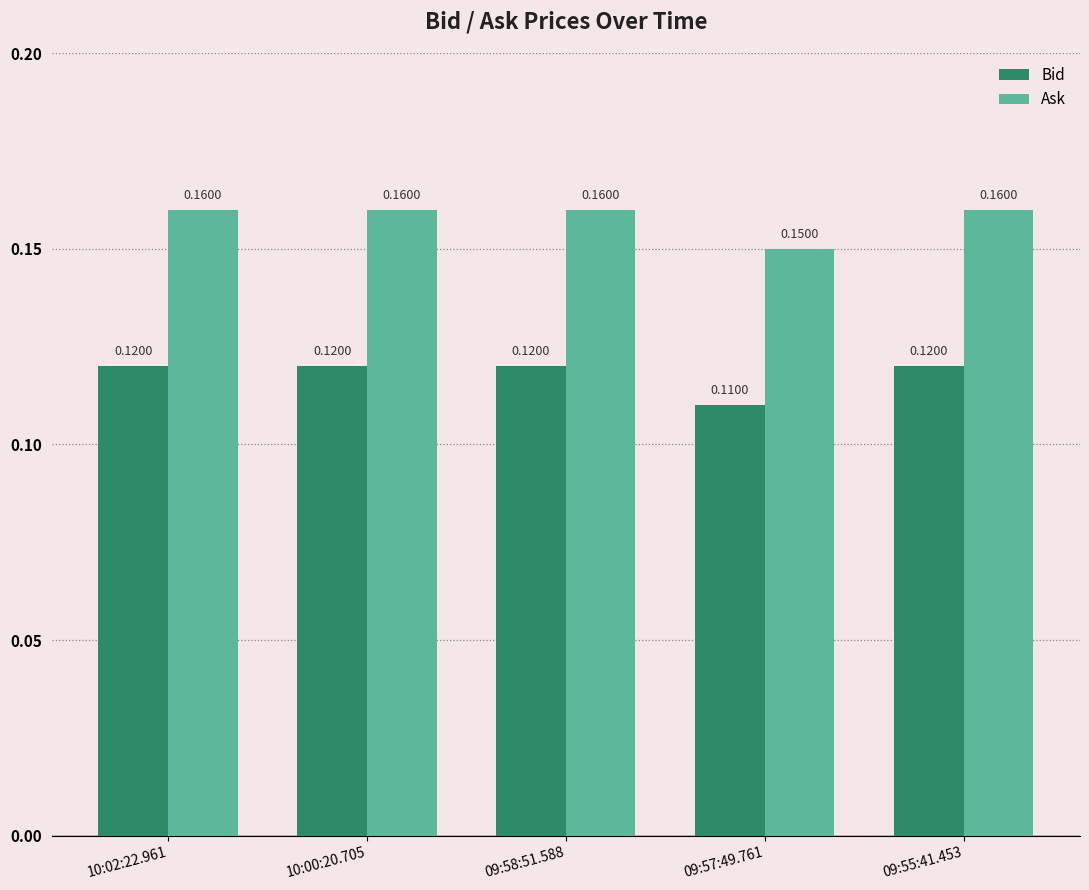

Which series has the largest range (max minus min)?

Ask